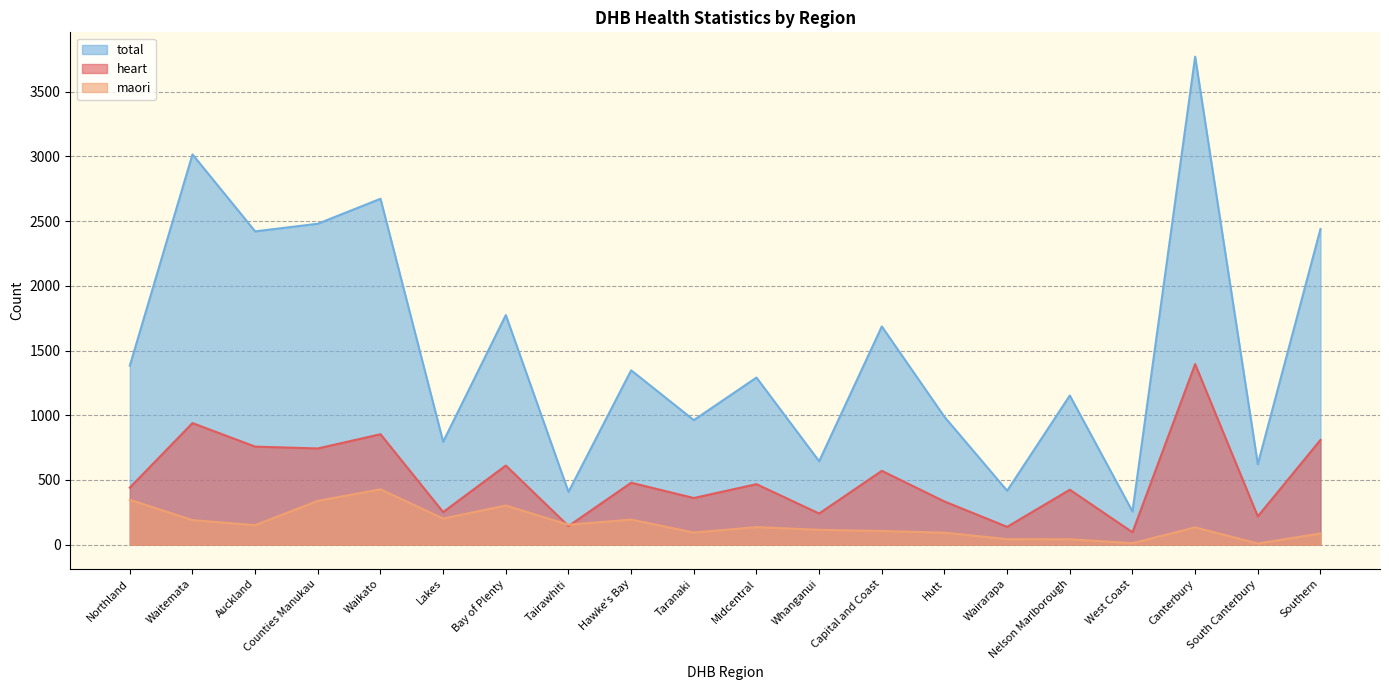

What value does the maori series have at Tairawhiti, to the nearest 50?

150